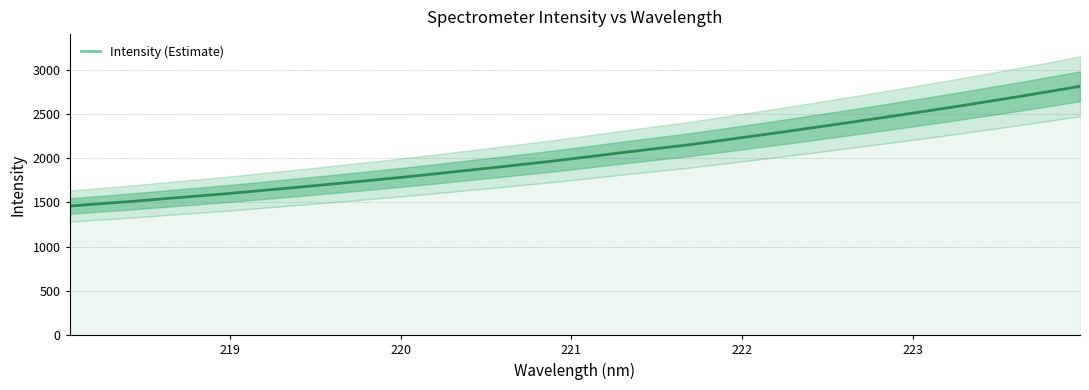

True or false: the data has more than 0 interior local peaks.

False